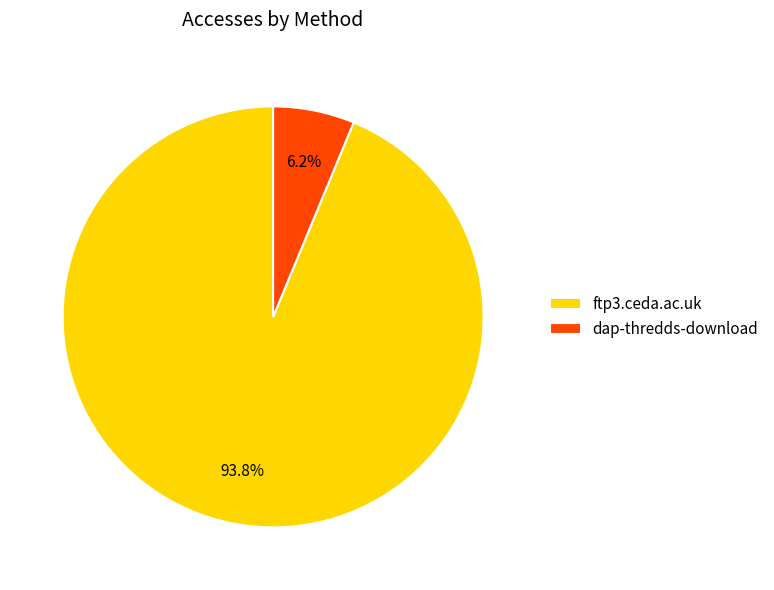

What is the largest slice in the pie chart?

ftp3.ceda.ac.uk